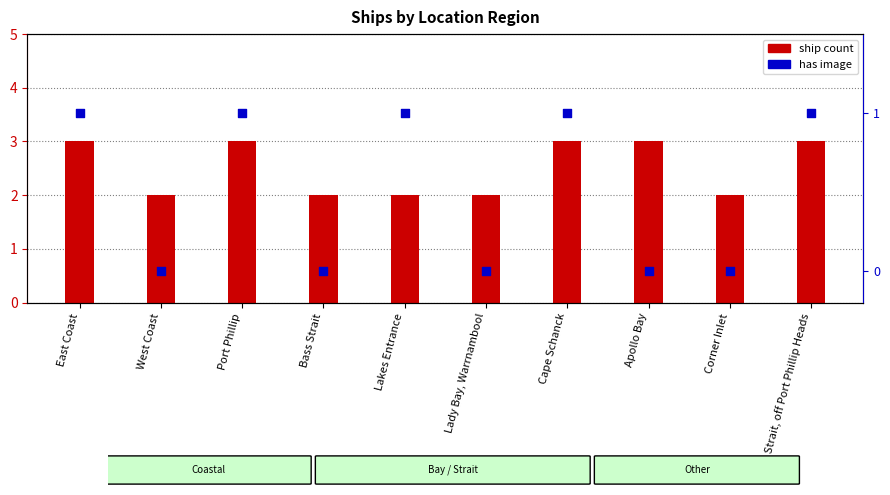

What is the total value across all series at West Coast?

2